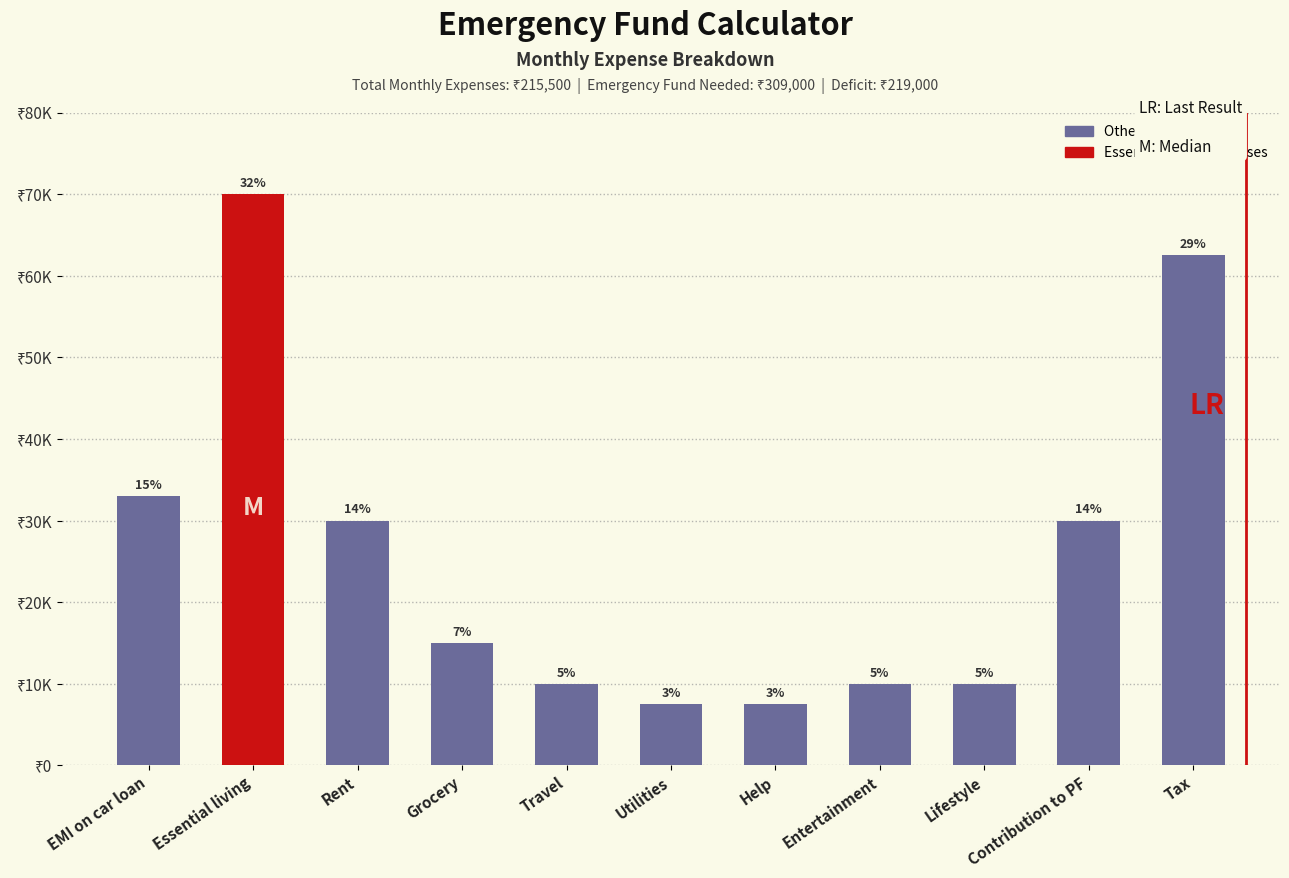

What position from the right is Tax?

1